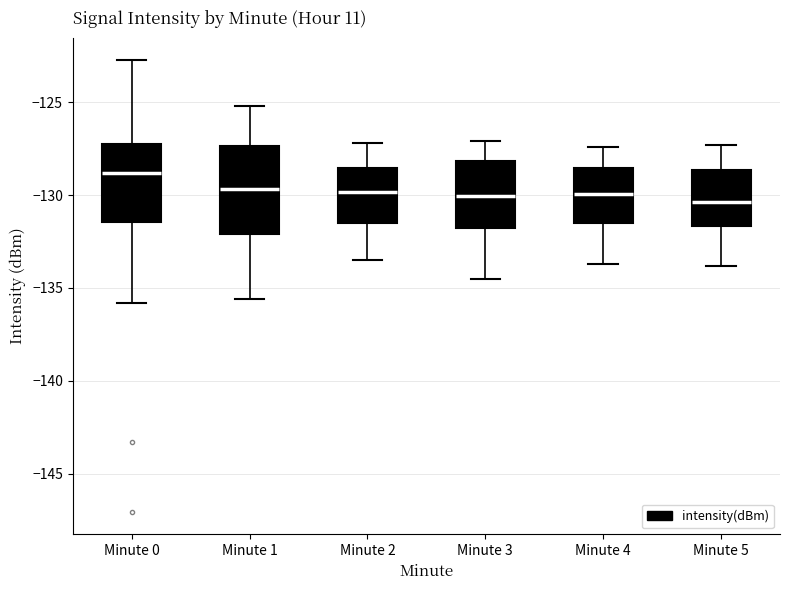

Reading left to right, read every box against the y-axis: the position of its median line, the range the box covers, and the ends of its whiskers. The values are not printed on the chart, so give them approximately, as read against the axis.

Minute 0: median -129.0, box -131.5 to -127.0, whiskers -136.0 to -122.5
Minute 1: median -129.5, box -132.0 to -127.5, whiskers -135.5 to -125.0
Minute 2: median -130.0, box -131.5 to -128.5, whiskers -133.5 to -127.0
Minute 3: median -130.0, box -131.5 to -128.0, whiskers -134.5 to -127.0
Minute 4: median -130.0, box -131.5 to -128.5, whiskers -133.5 to -127.5
Minute 5: median -130.5, box -131.5 to -128.5, whiskers -134.0 to -127.5